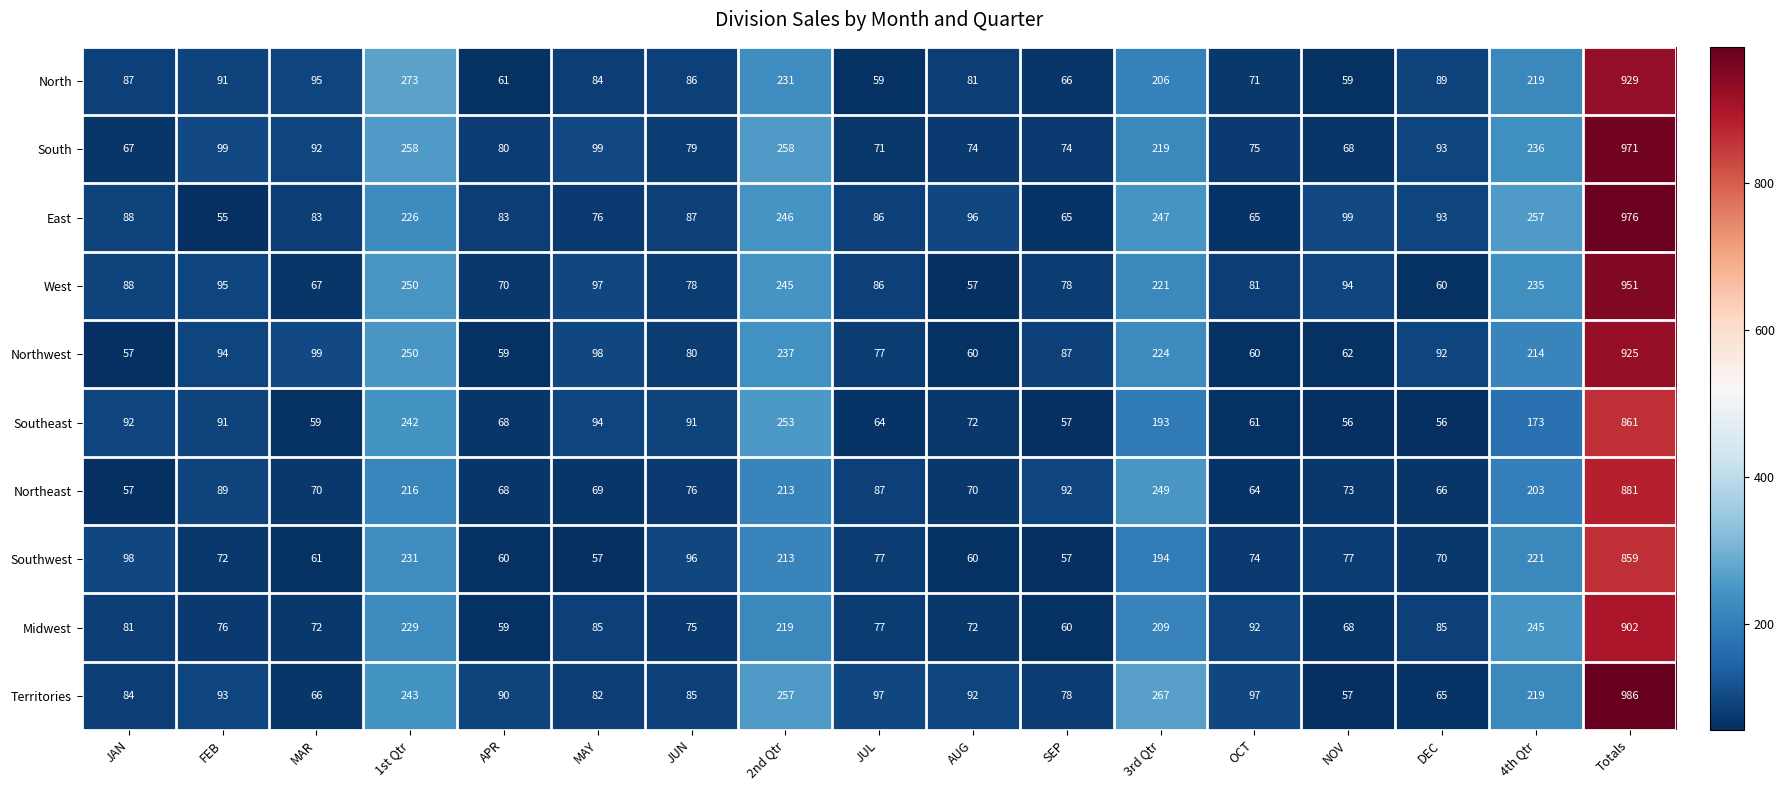

What is the total value across all series at SEP?

714